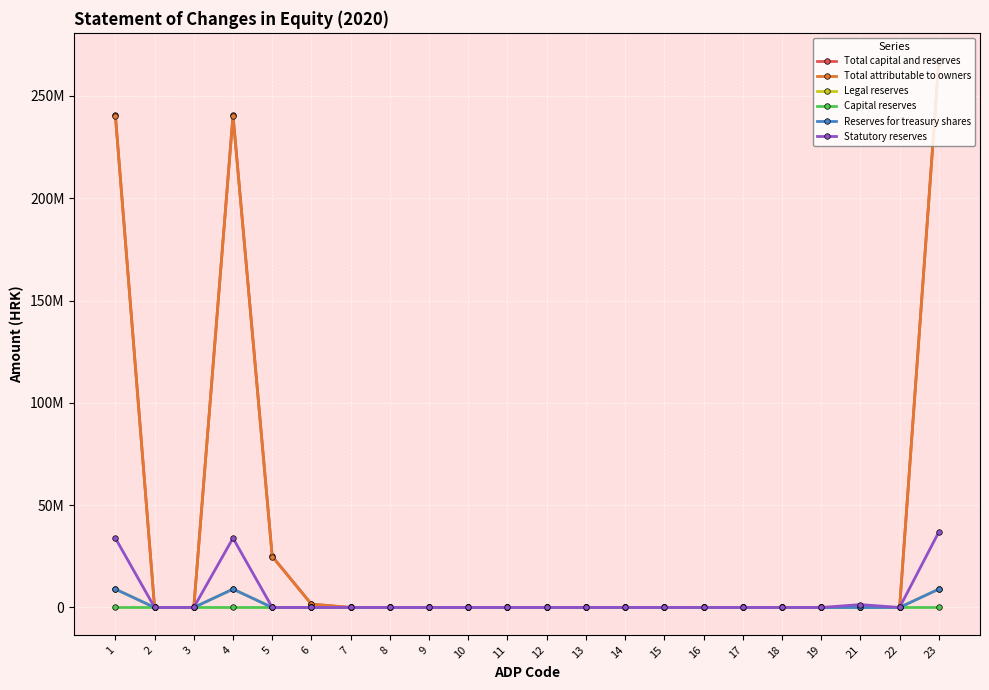

The value of Total attributable to owners at 22 is 0. True or false?

True